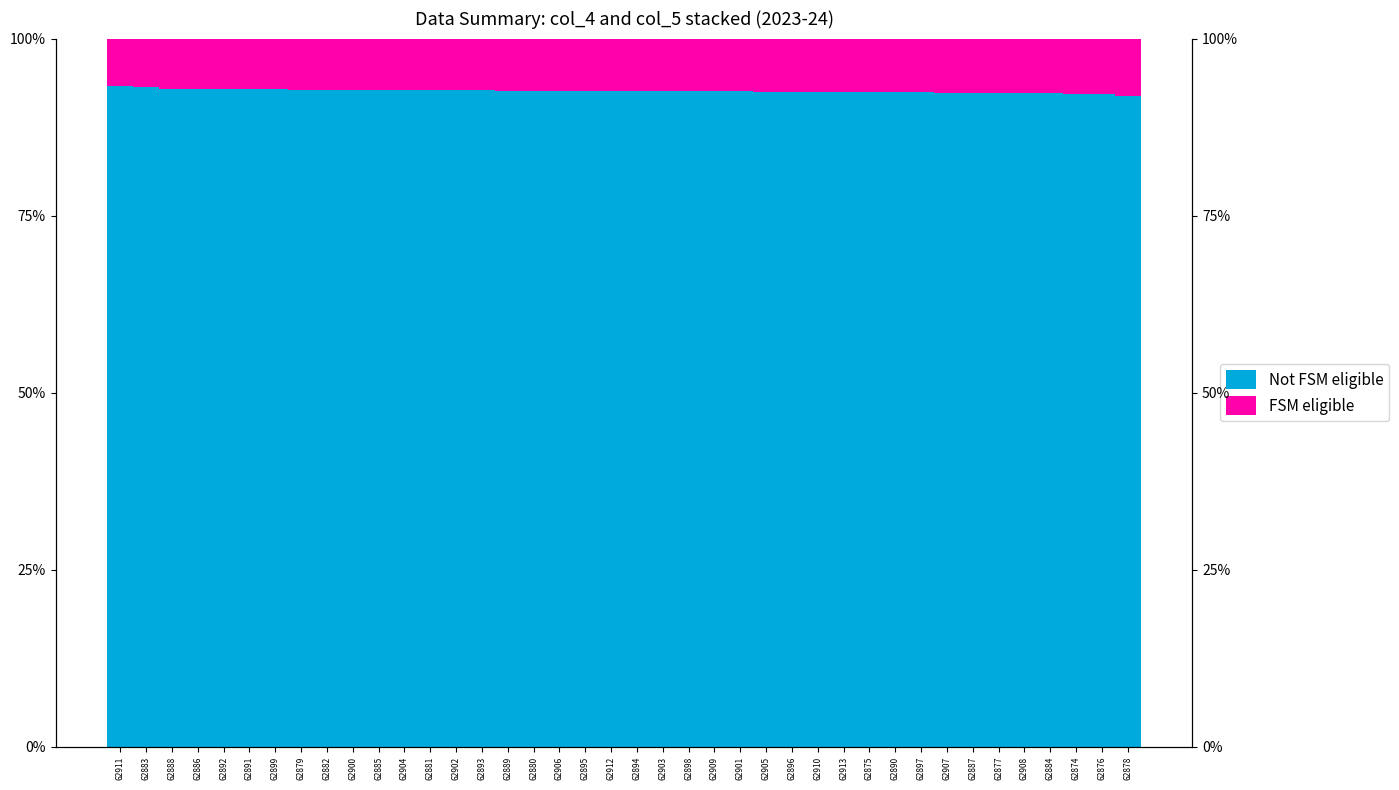

List the series in order of their overall mean, highest first.

Not FSM eligible, FSM eligible